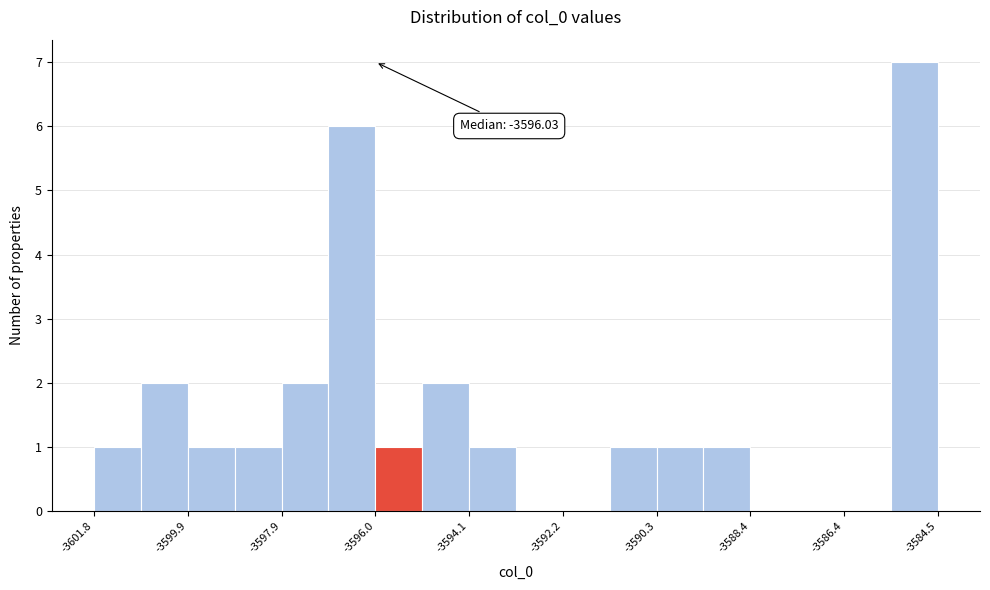

Which range on the x-axis has the tallest bar?

-3585.4 to -3584.6